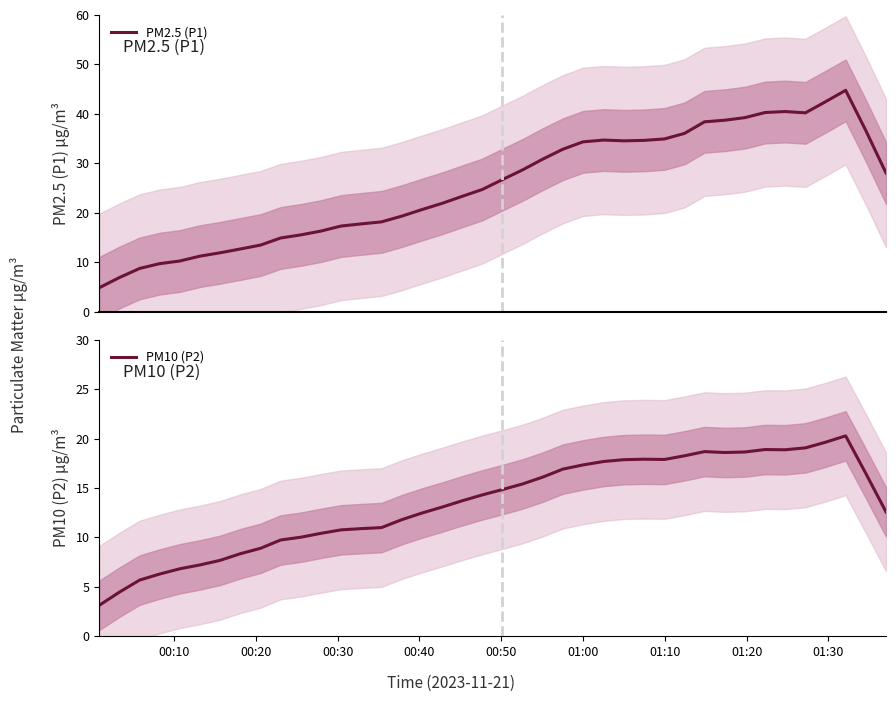

What is the minimum value for PM2.5 (P1)?

4.8